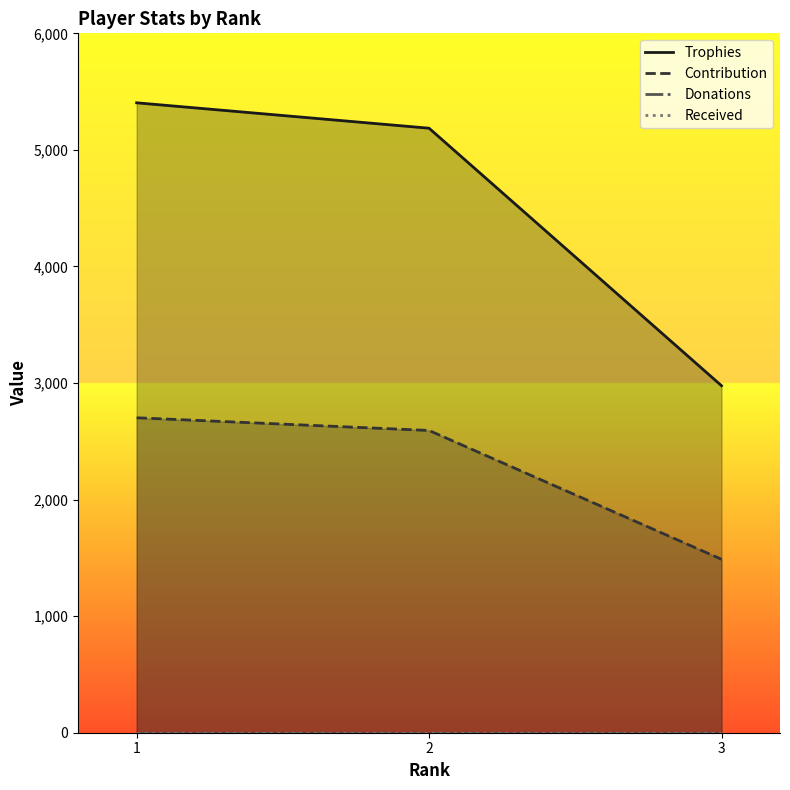

What are all the series names shown in the legend?

Trophies, Contribution, Donations, Received